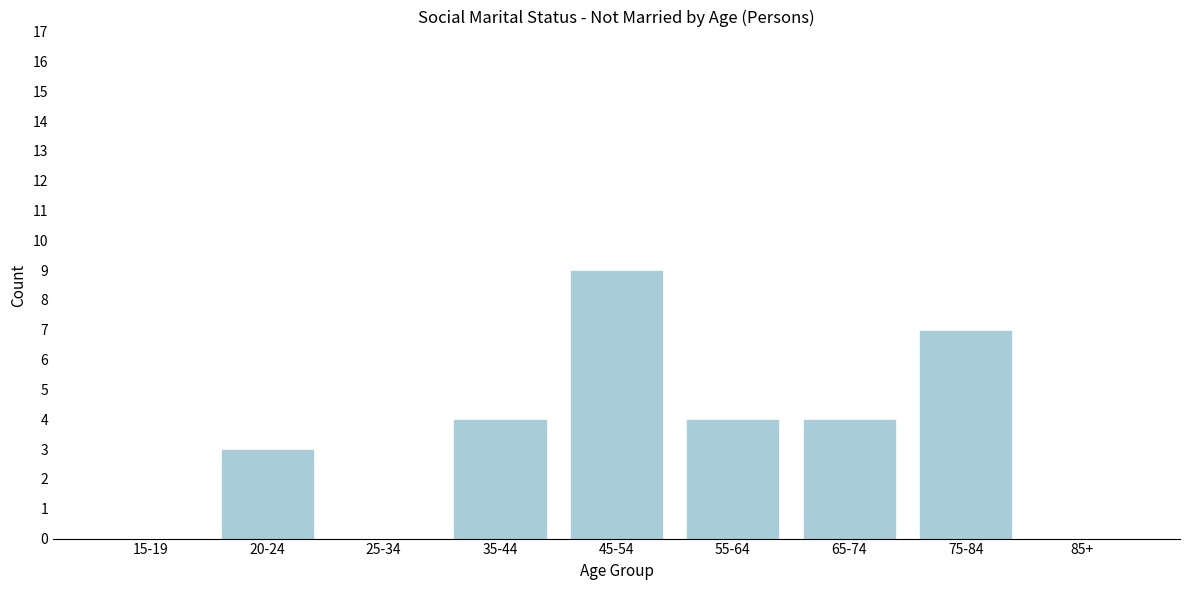

Reading left to right, what are all the values shown in this chart?

15-19=0	20-24=3	25-34=0	35-44=4	45-54=9	55-64=4	65-74=4	75-84=7	85+=0